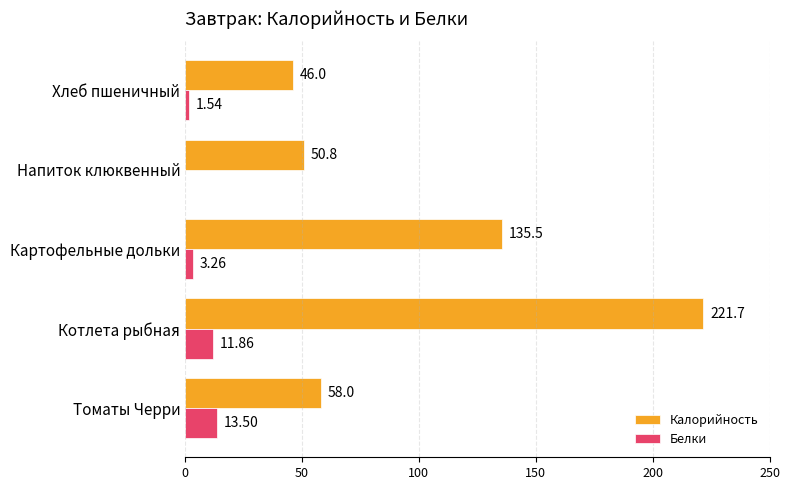

Which series has the largest total across all categories?

Калорийность